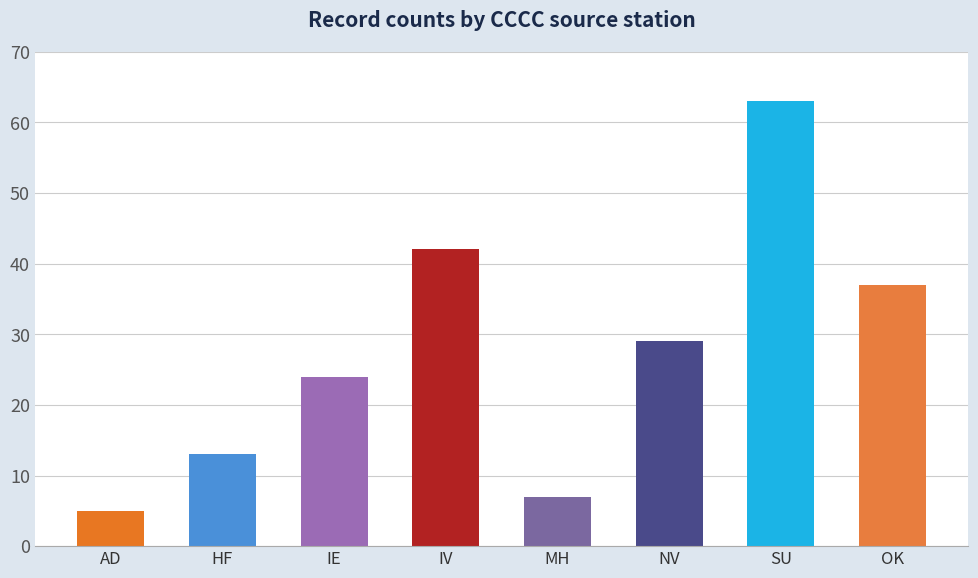

At which label does the data first exceed 29?

IV